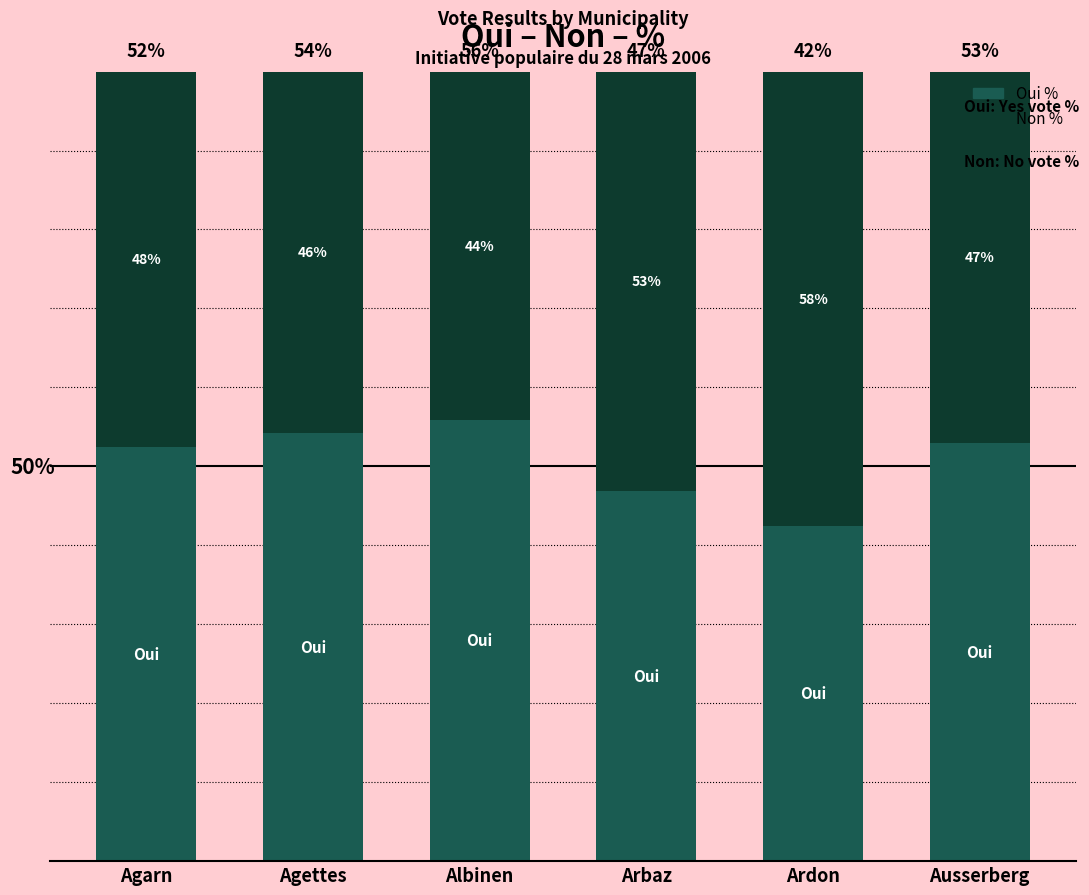

At which label is Oui % closest to 49?

Arbaz